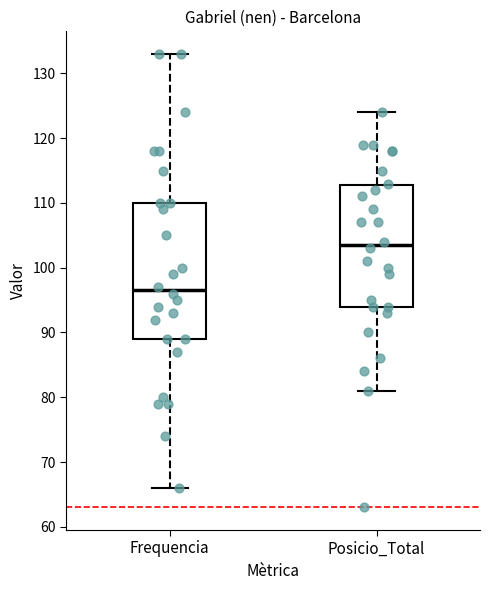

Which box is the tallest, from its lower edge to its upper edge?

Frequencia